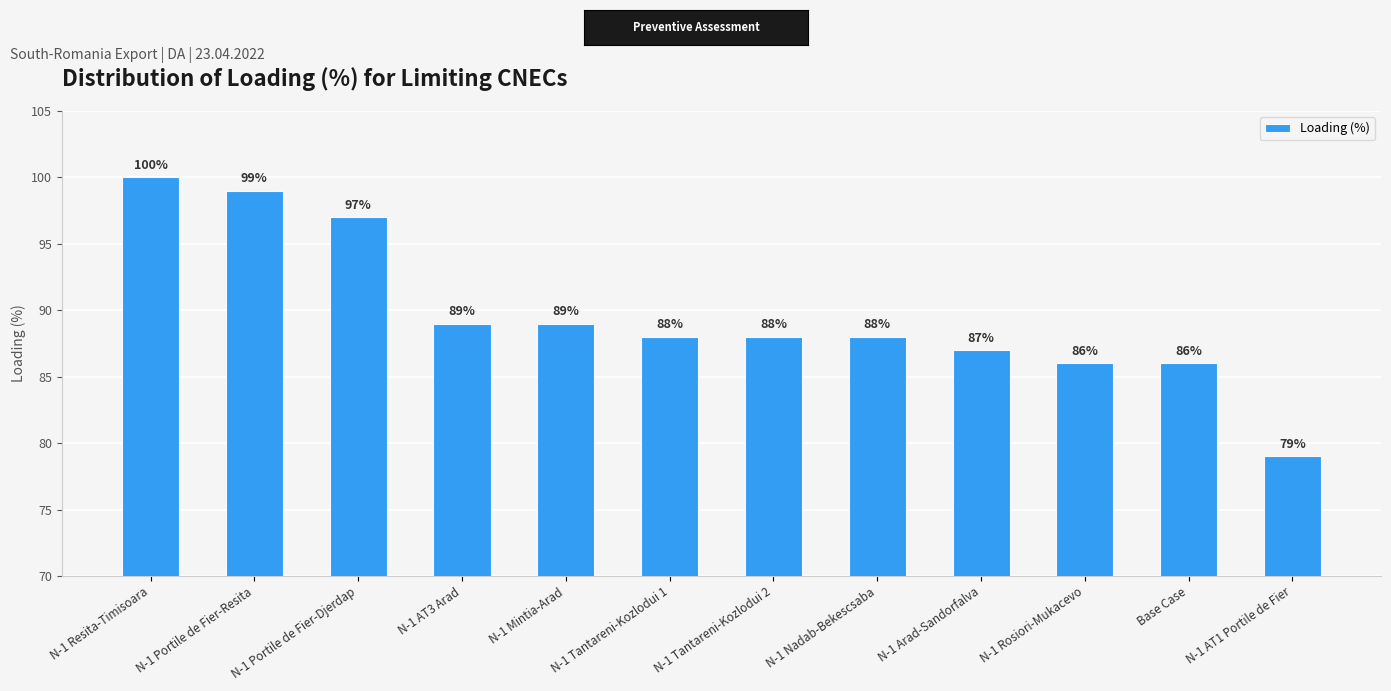

What is the difference between the values at N-1 Portile de Fier-Resita and N-1 AT1 Portile de Fier?

20